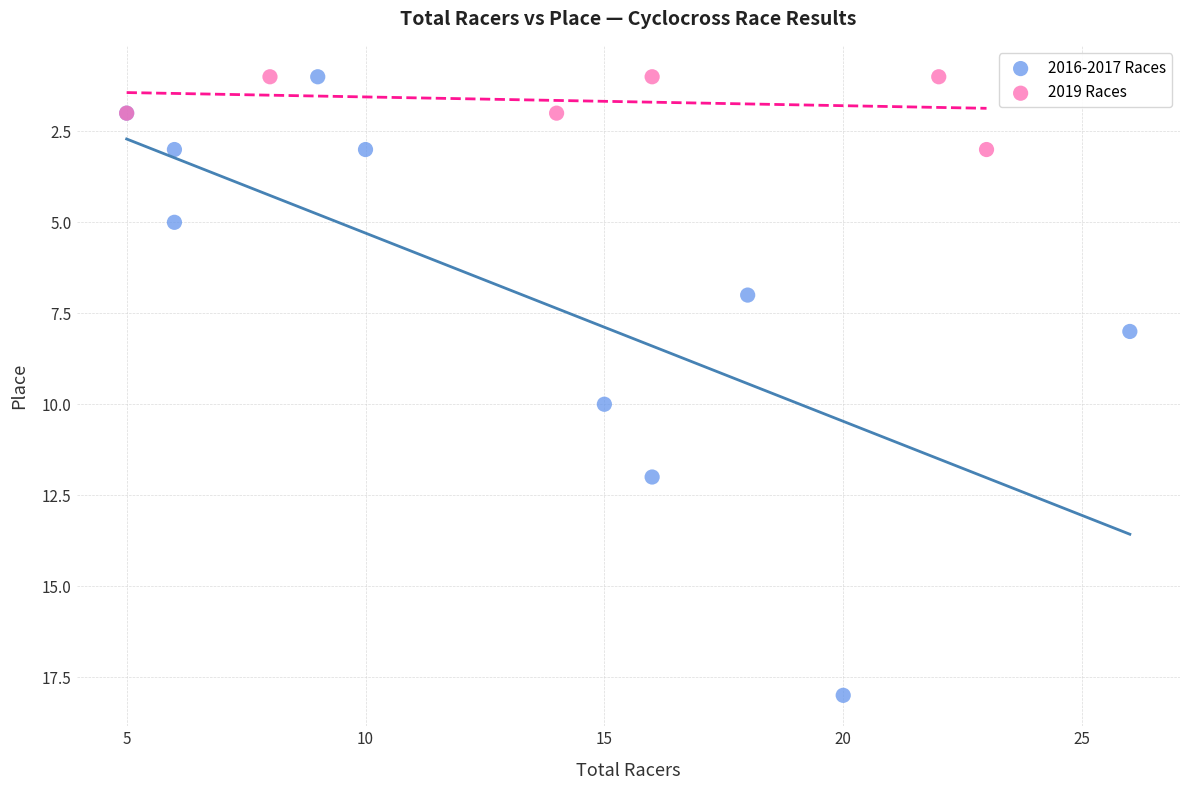

What are all the series names shown in the legend?

2016-2017 Races, 2019 Races